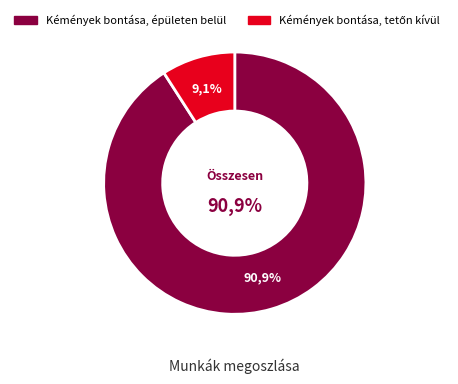

Is it true that Kémények bontása, épületen belül is 79% of the pie?

False